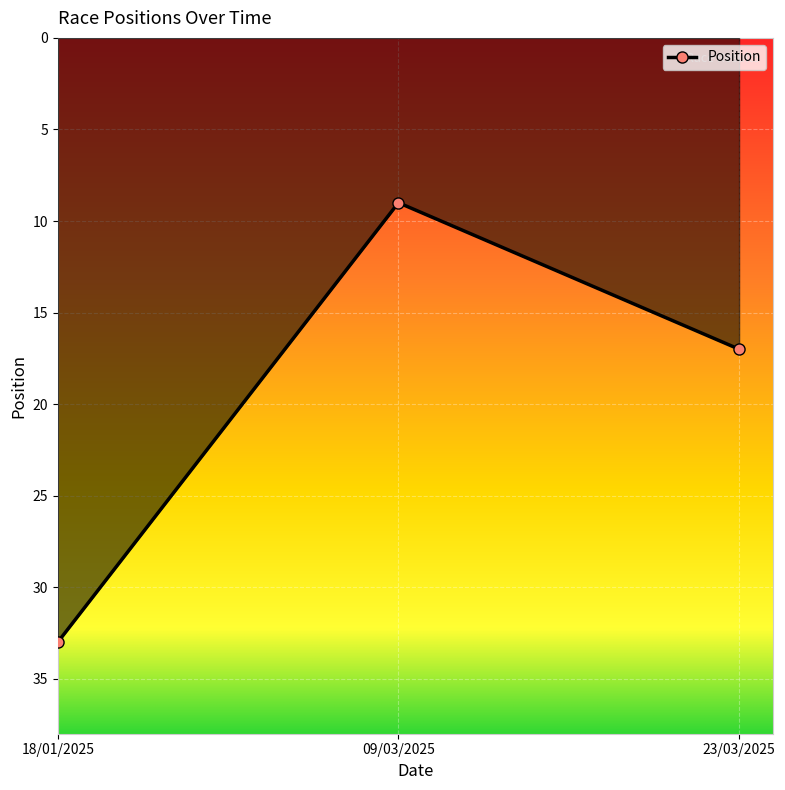

Reading left to right, list all the values displayed in this chart.

18/01/2025=33	09/03/2025=9	23/03/2025=17